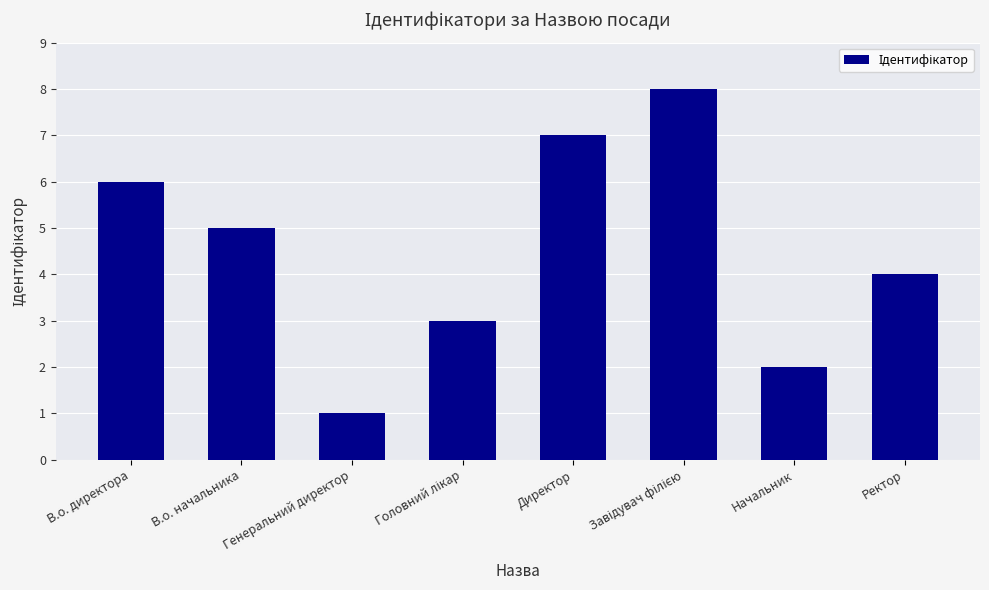

Are the bars horizontal?

No